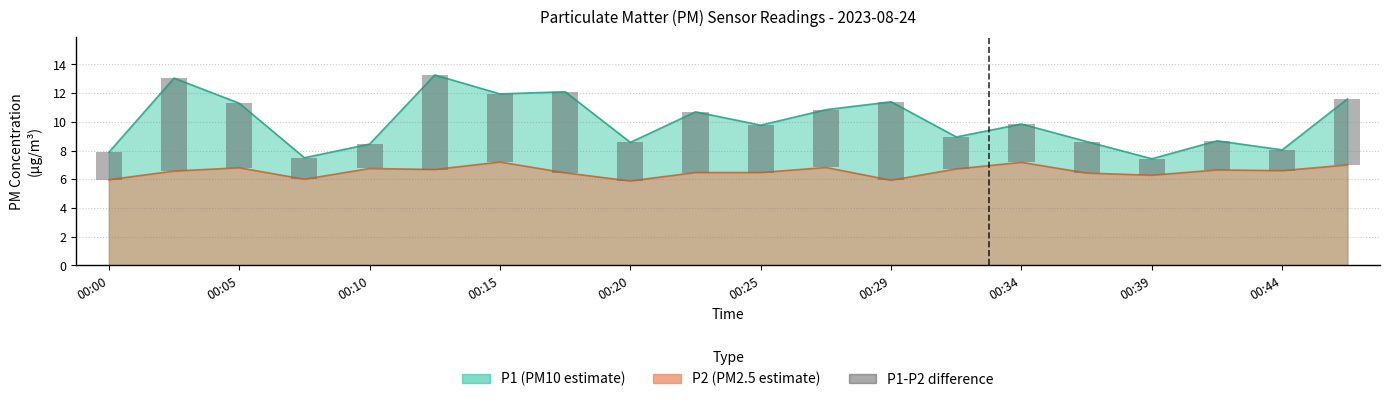

What is the difference between the maximum and second lowest values?

5.1